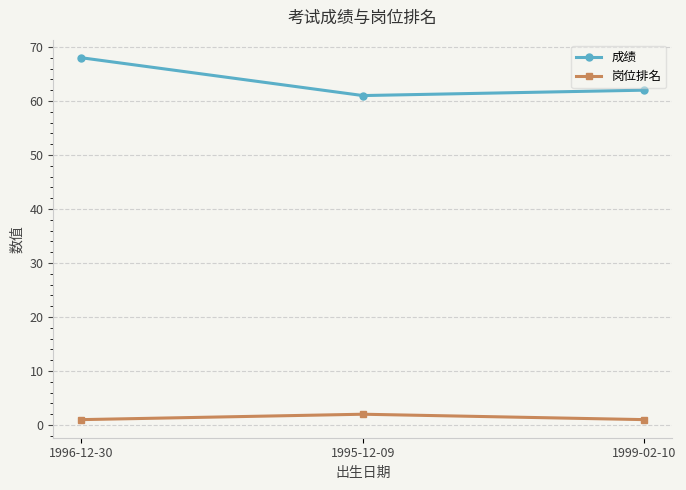

What is the average value of the 成绩 series?

64